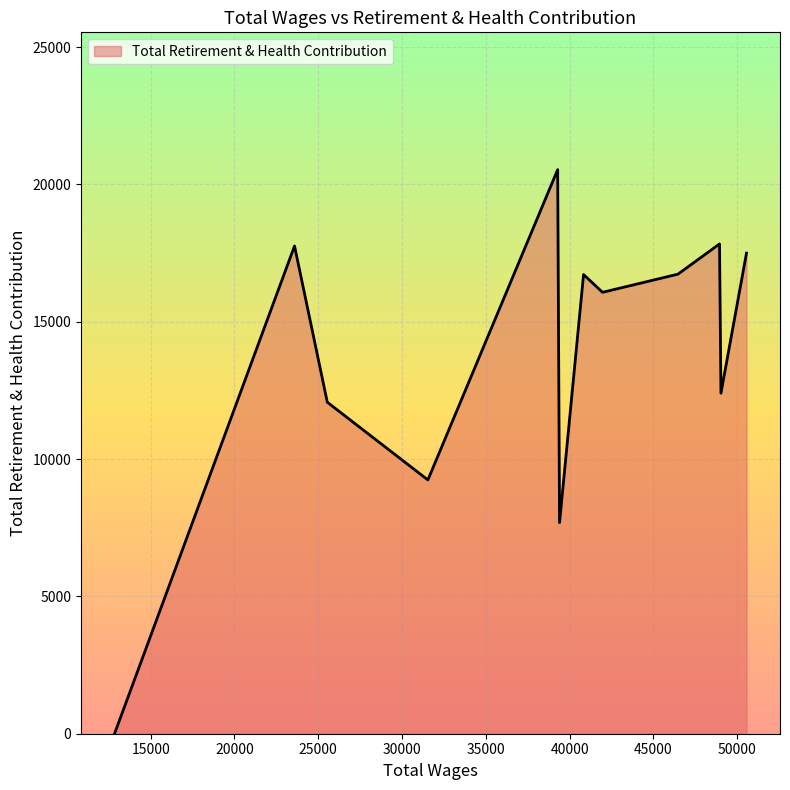

True or false: there are more than 0 points higher than both neighbors.

True